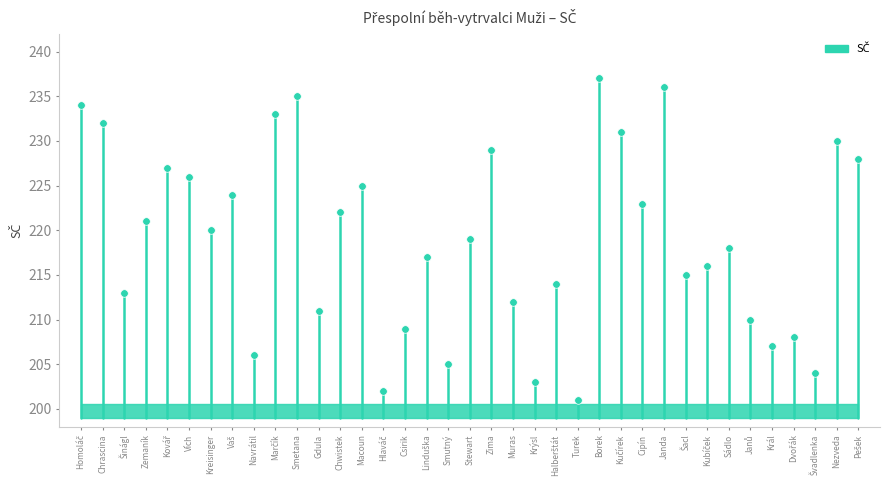

What is the range of Y values (max minus min)?

36